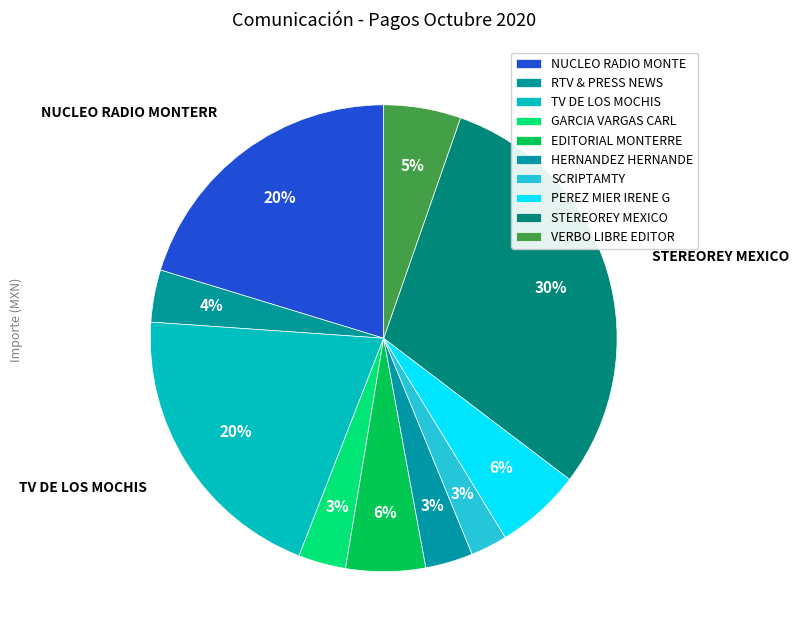

How many segments does this pie chart have?

10